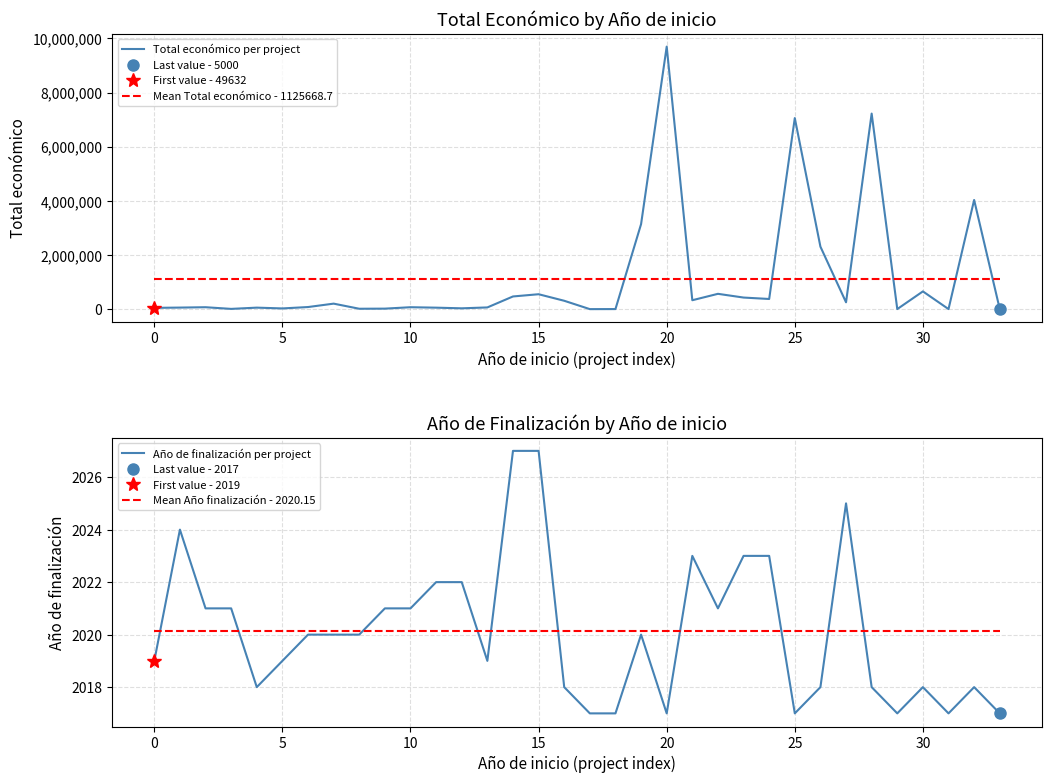

What is the highest value of the Mean Año finalización - 2020.15 series?

2020.1